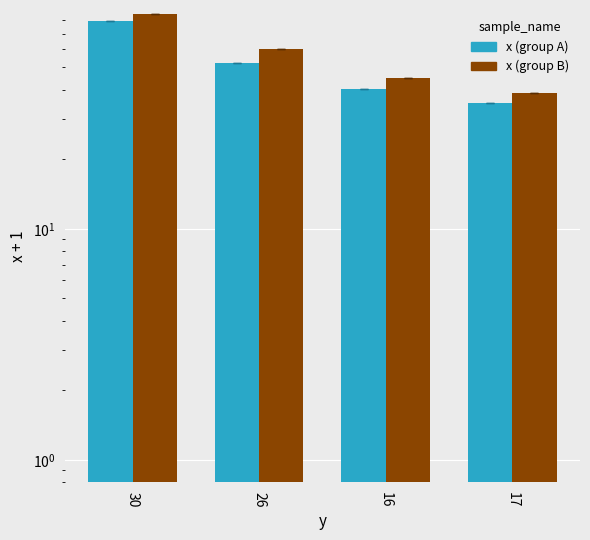

What is the label of the 2nd bar from the right?

16